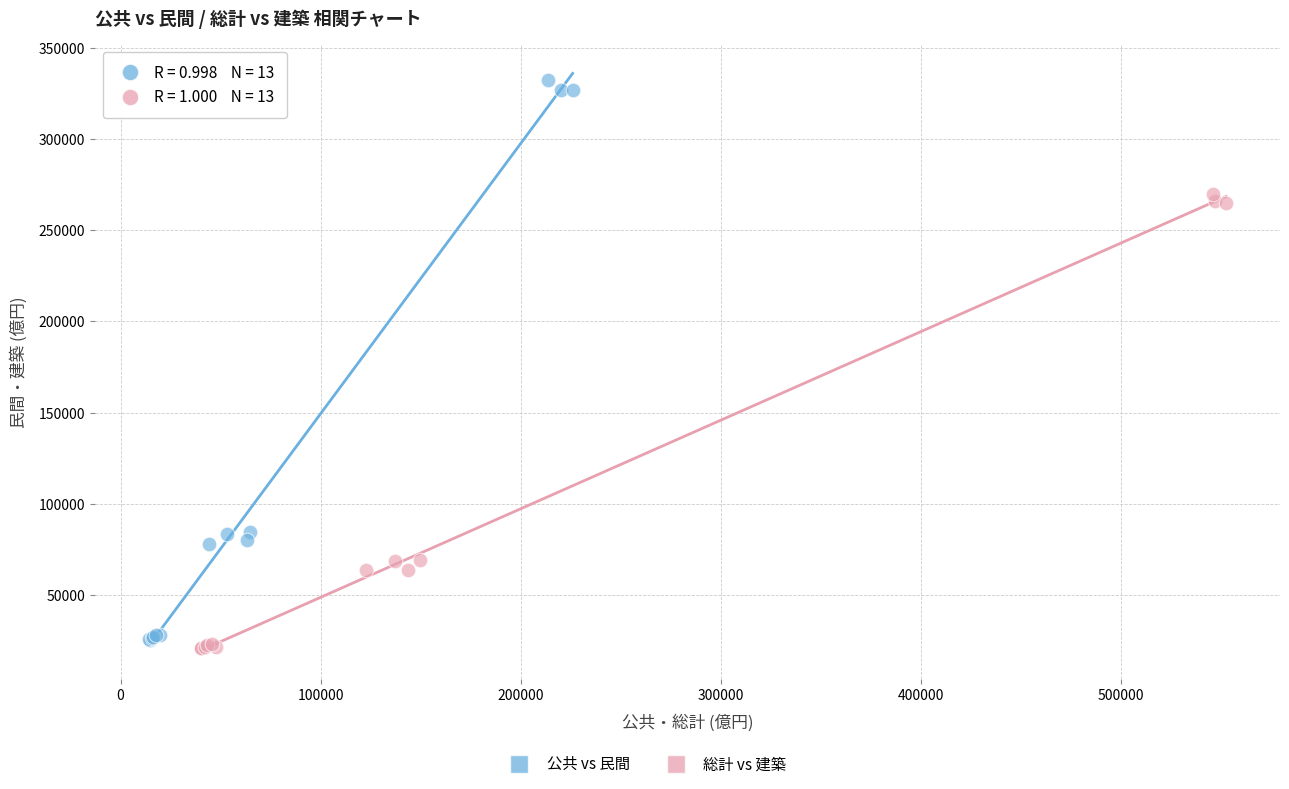

Which series has the widest spread of Y values?

公共 vs 民間